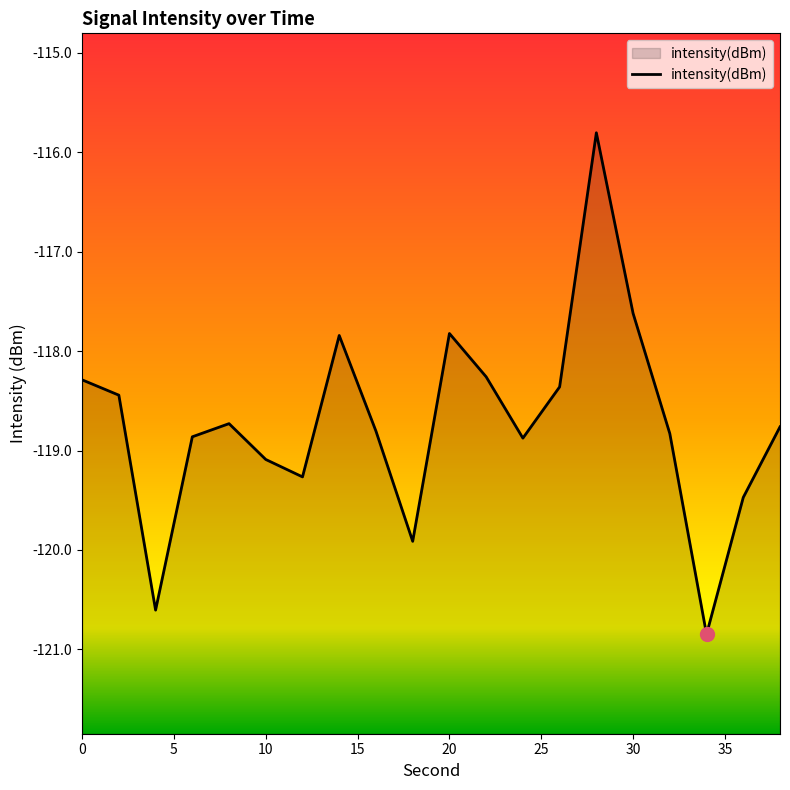

What is the smallest value displayed?

-120.8